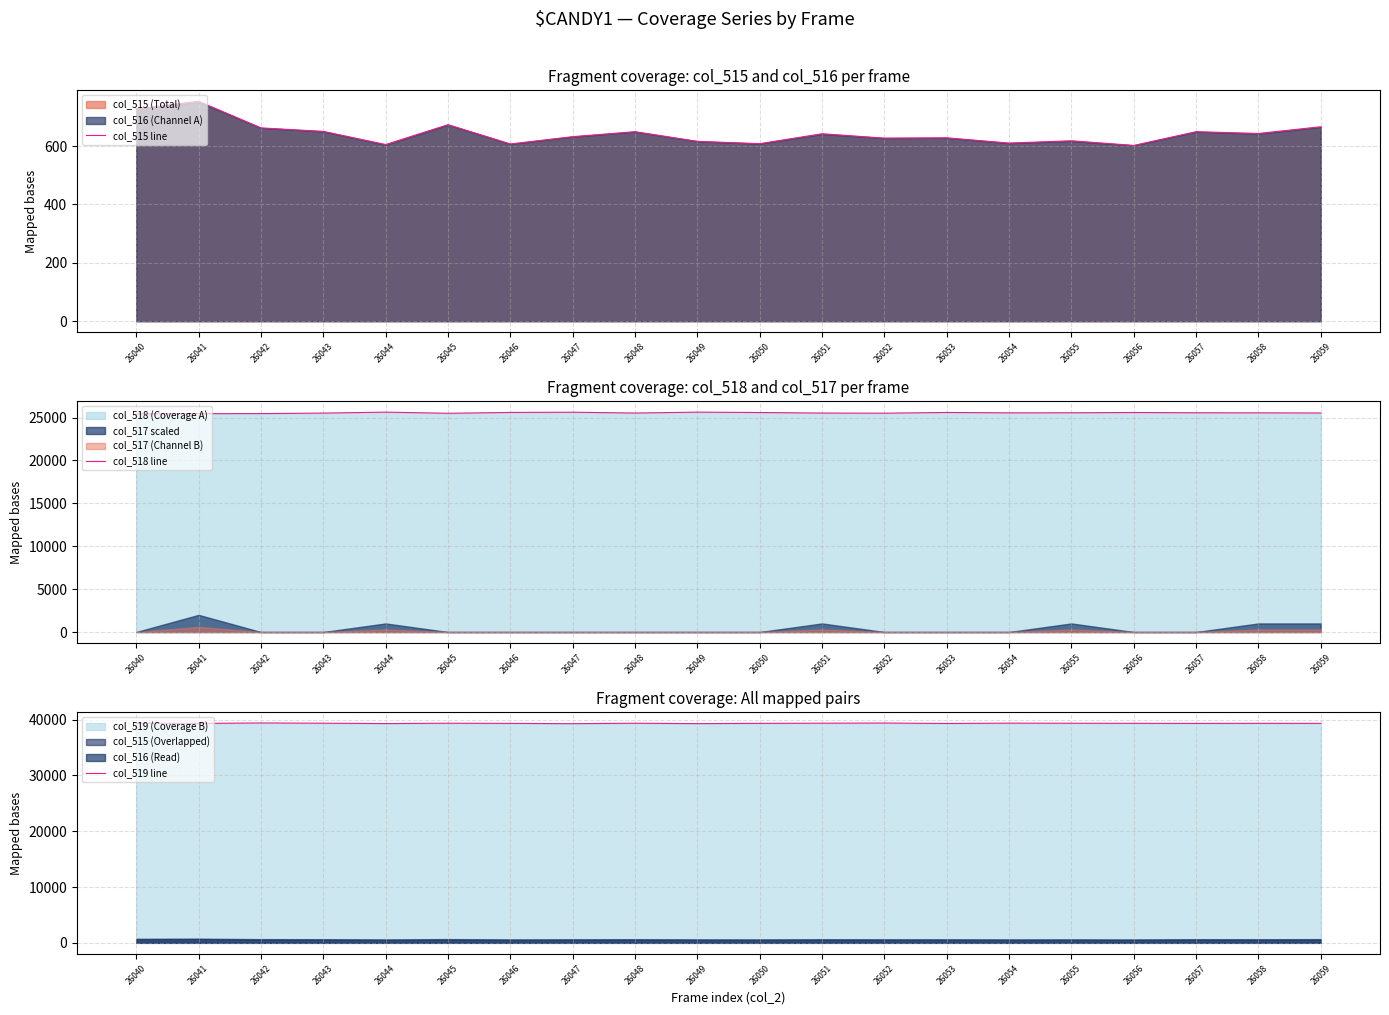

Rank the series by their average value, from highest to lowest.

col_519 line, col_518 line, col_515 line